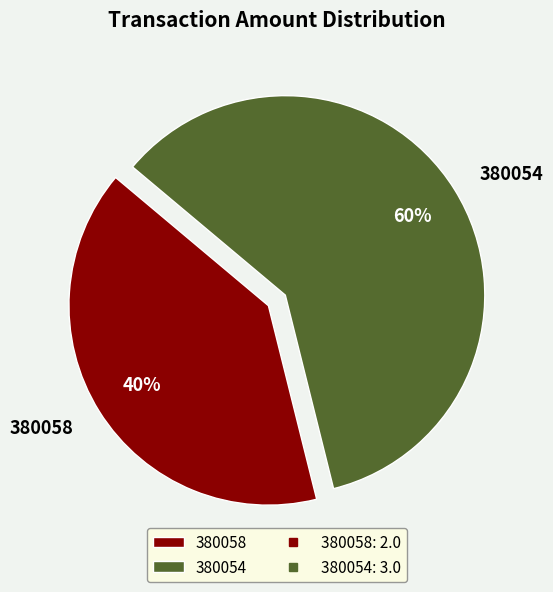

Is the sum of 380054 and 380058 greater than half?

Yes